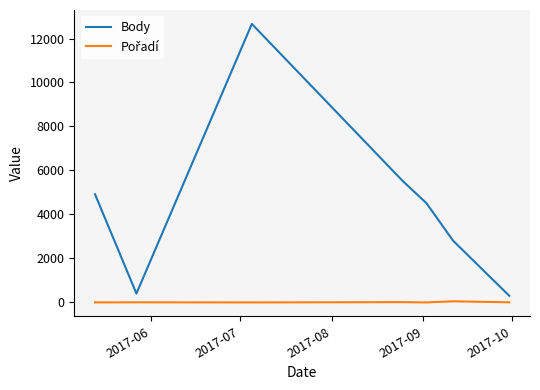

What is the difference between the maximum and second lowest values in the Body series?

12259